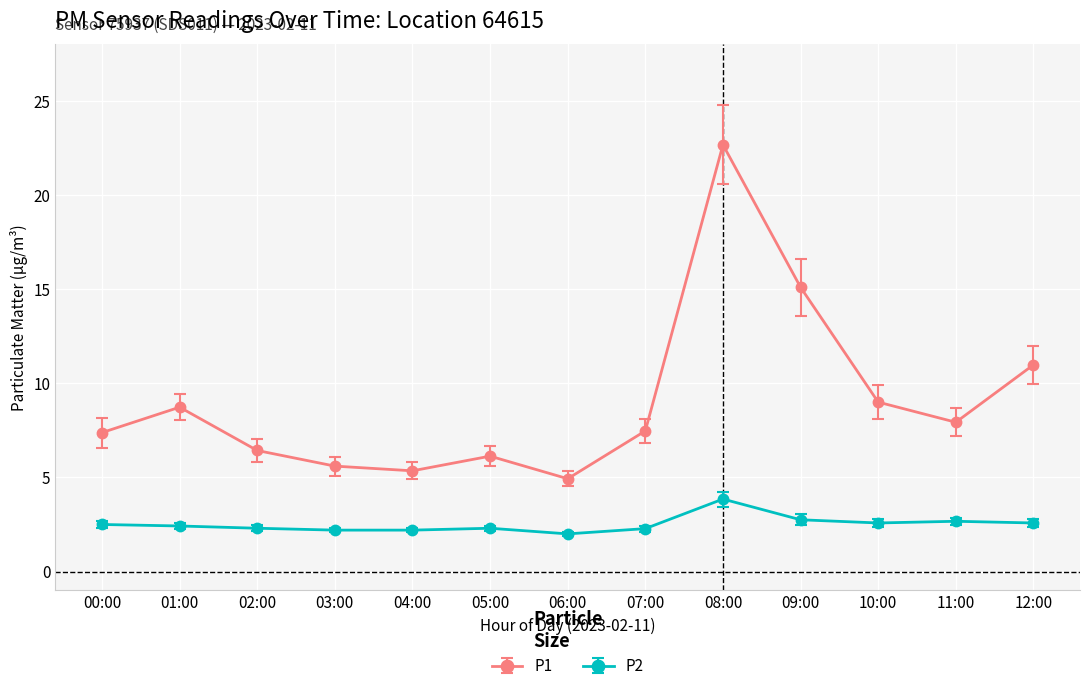

In P1, how many points are higher than both neighbors (excluding endpoints)?

3